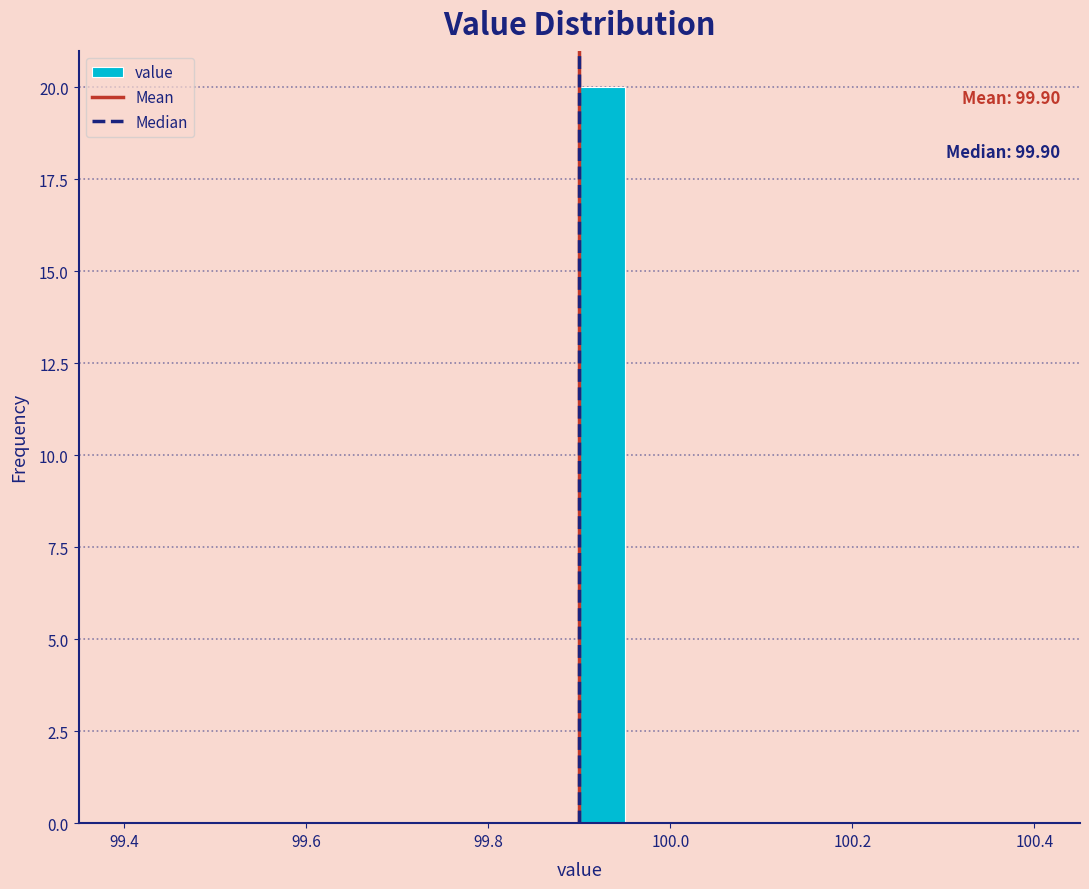

Read against the x-axis, roughly where is the centre of the tallest bar?

99.92